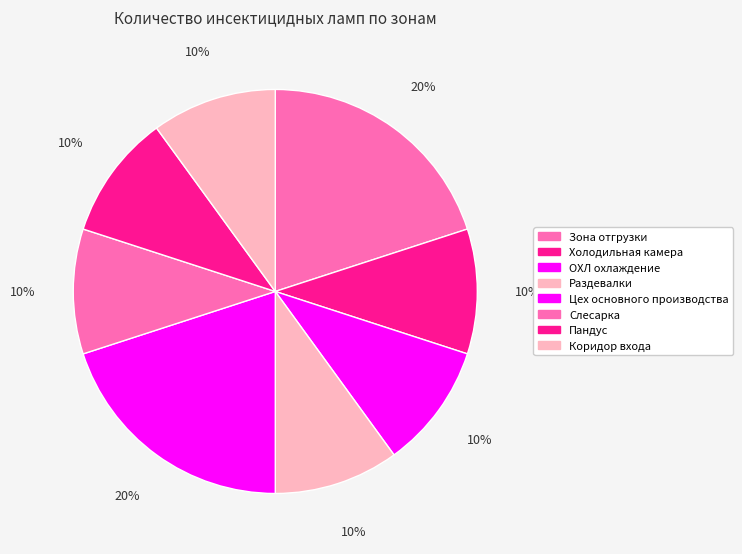

Rank the categories by value from highest to lowest.

Зона отгрузки, Цех основного производства, Холодильная камера, ОХЛ охлаждение, Раздевалки, Слесарка, Пандус, Коридор входа